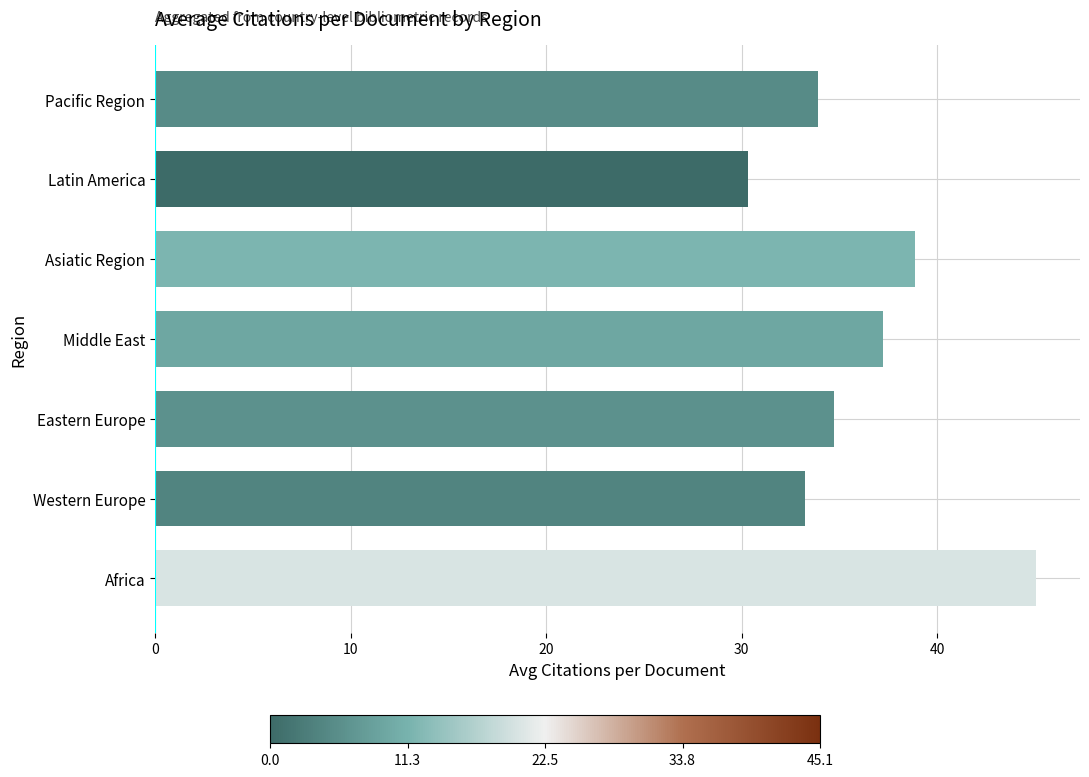

What is the greatest value displayed?

45.1